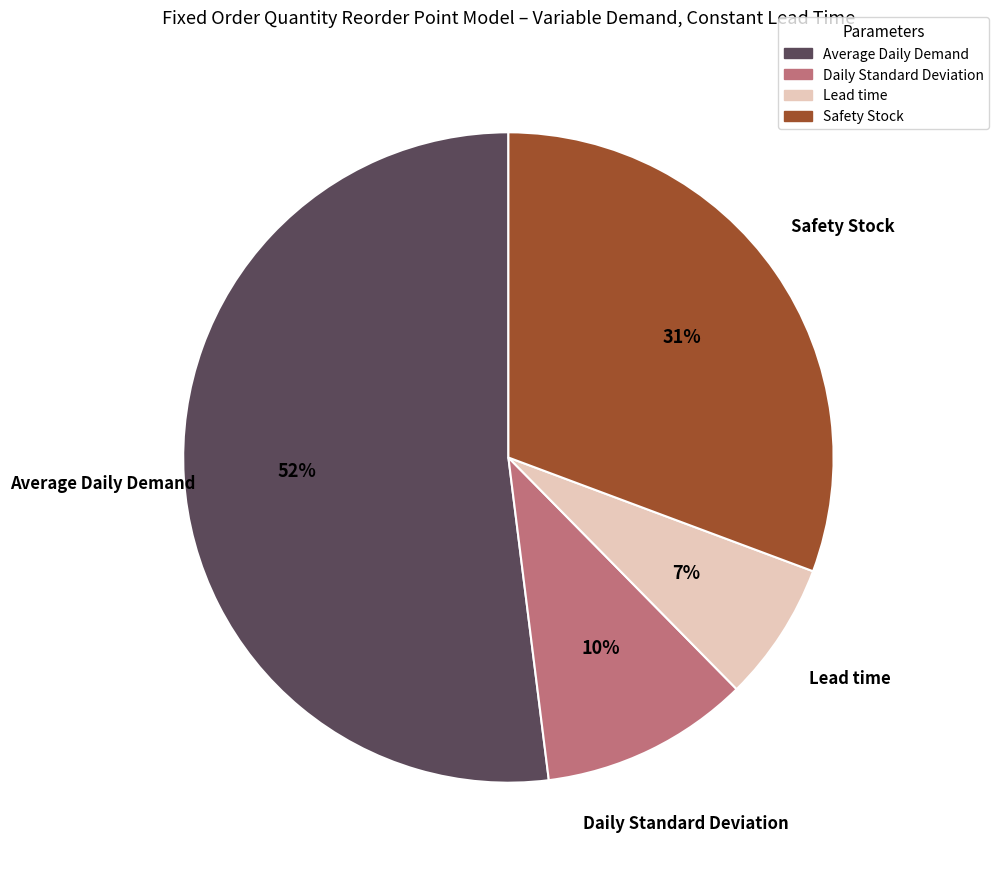

How many slices are in this pie chart?

4